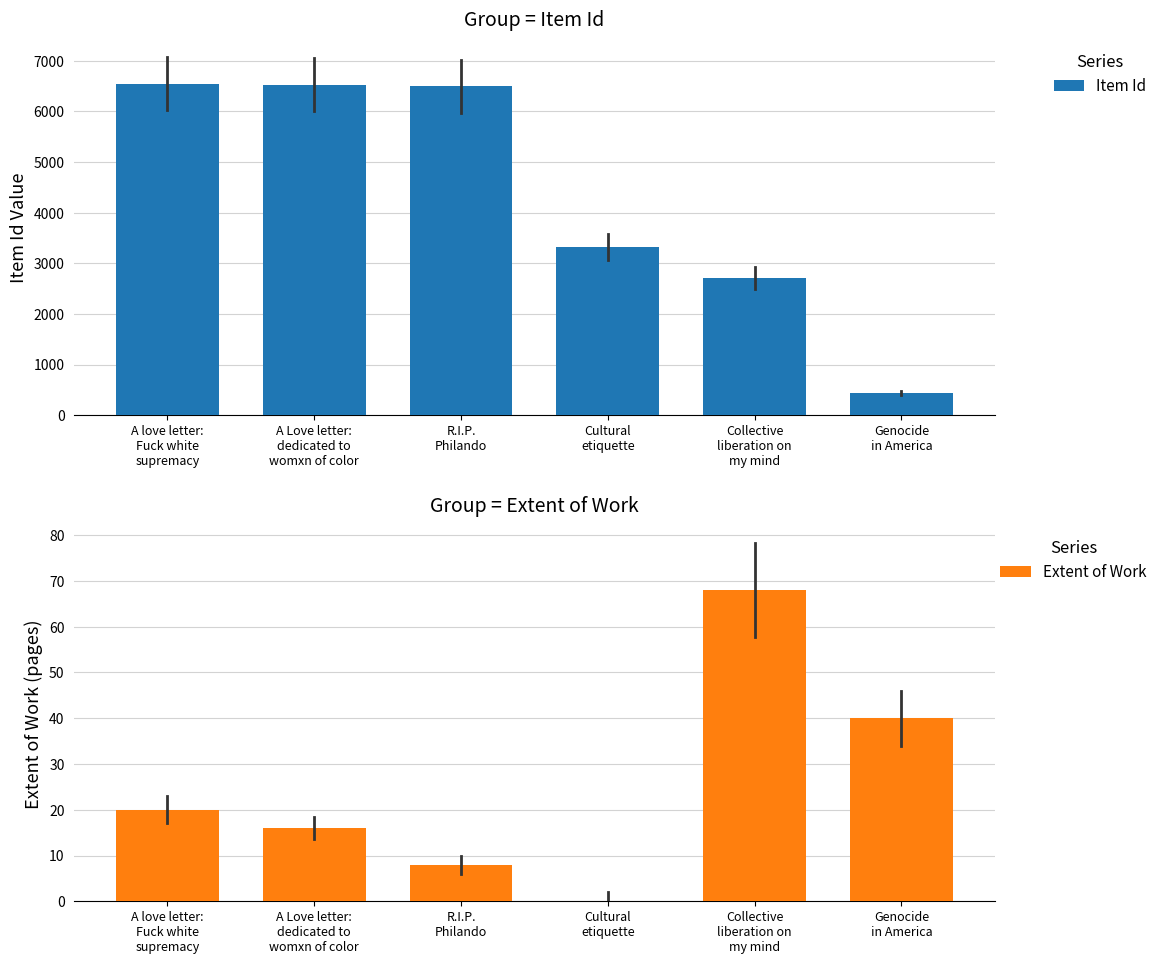

At how many categories does at least one series exceed 2855?

4